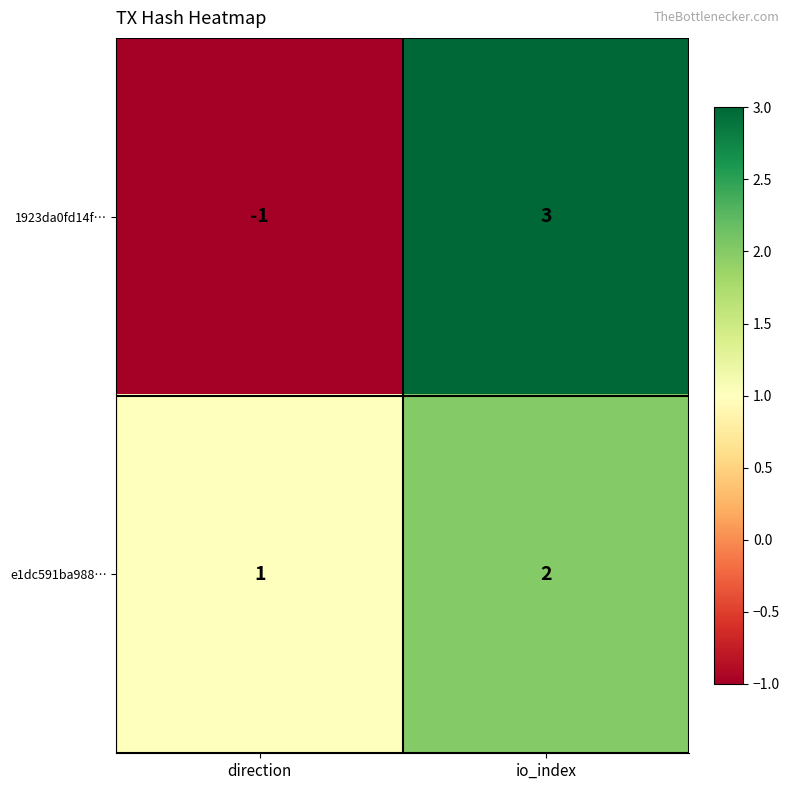

List the series in order of their peak value, highest first.

1923da0fd14f…, e1dc591ba988…